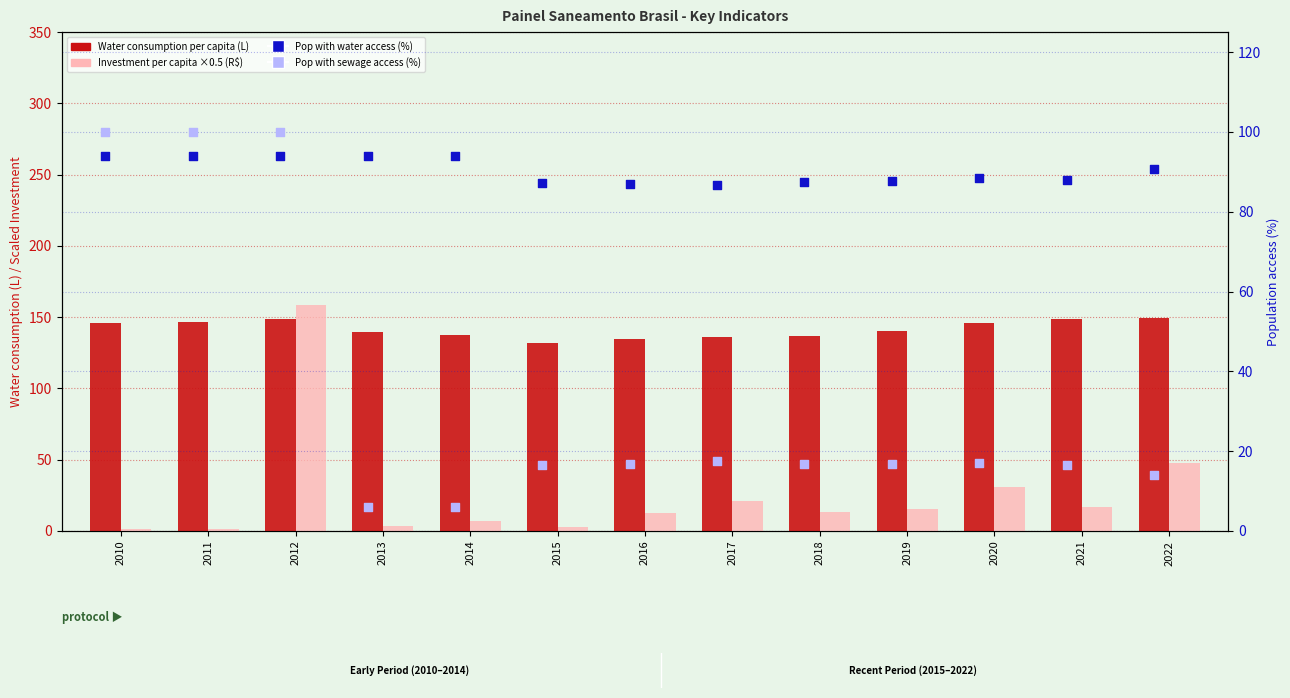

What is the total value across all series at 2015?

237.7